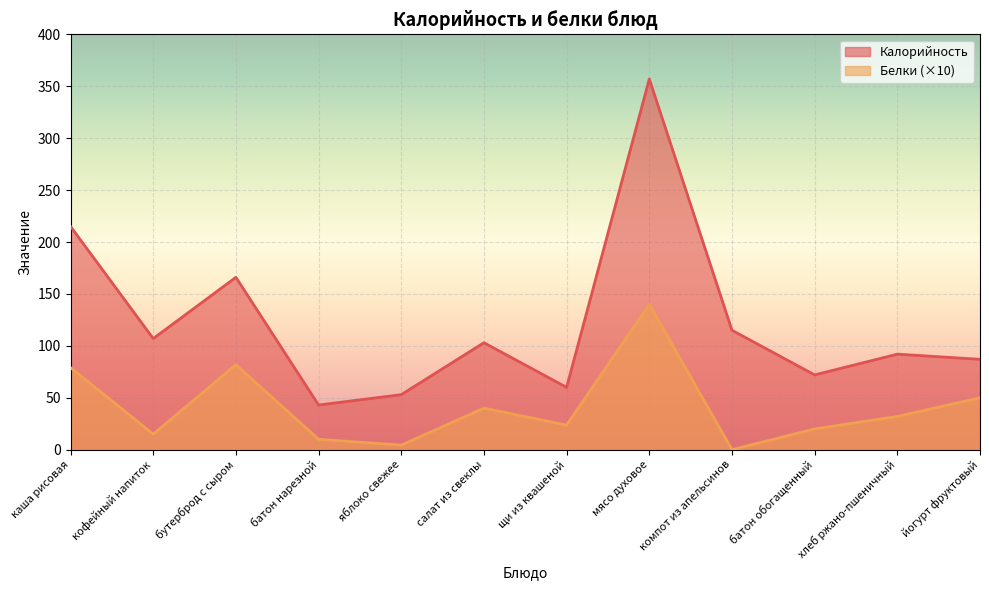

What is the label of the 1st point from the left?

каша рисовая